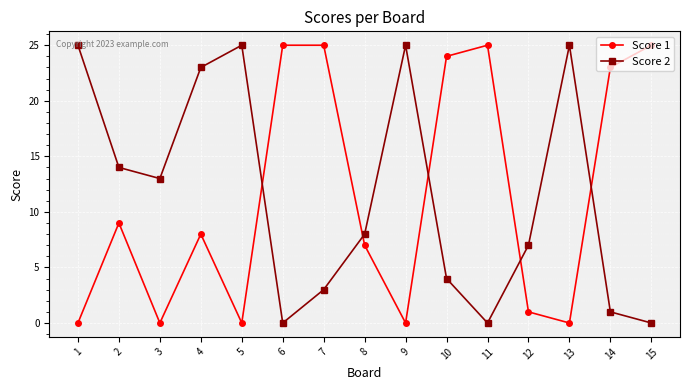

What is the greatest value displayed?

25